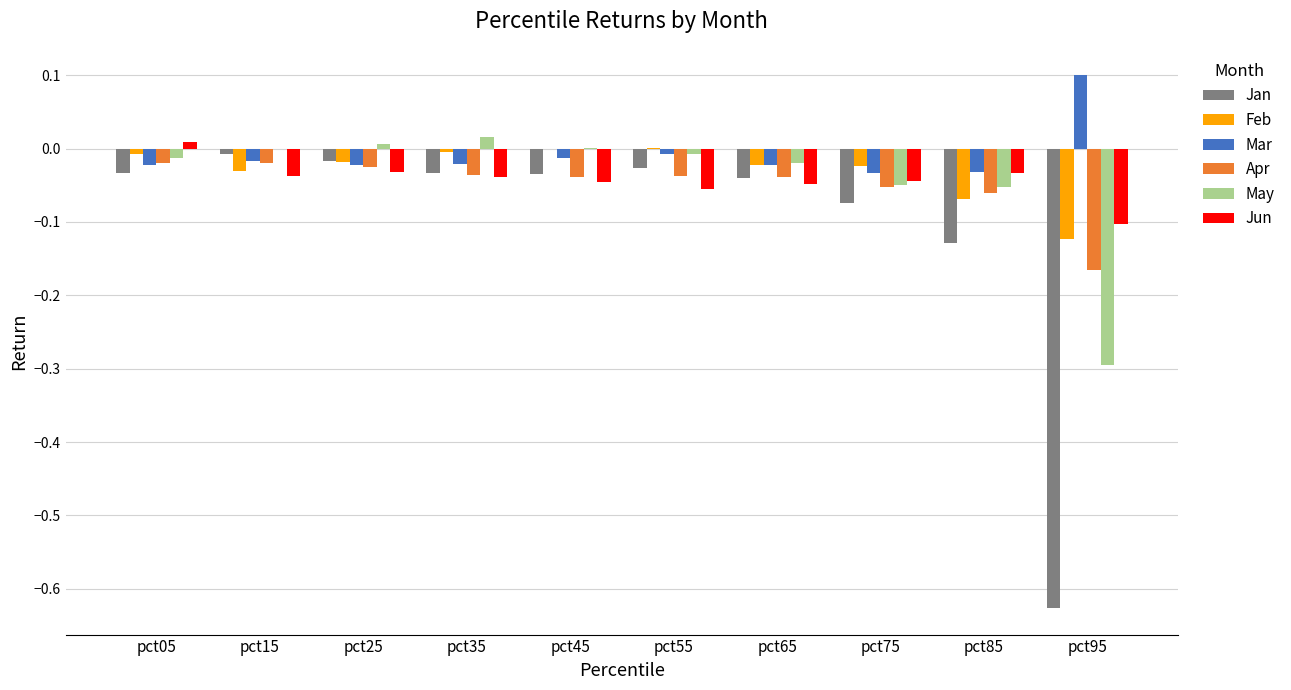

What is the sum of all Feb values?

-0.3